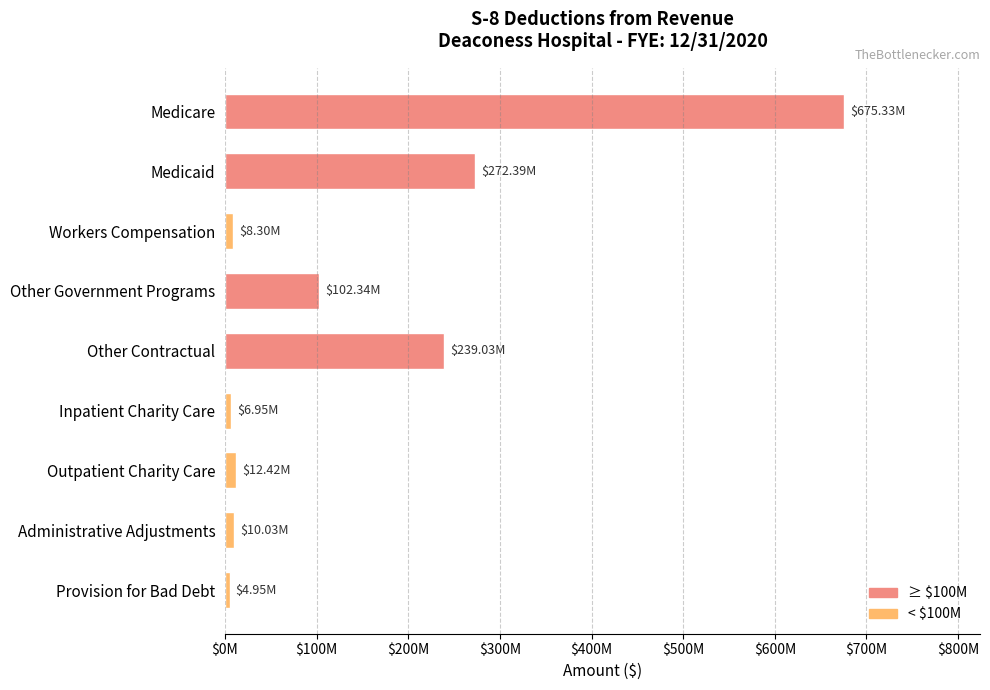

Are the bars horizontal?

Yes